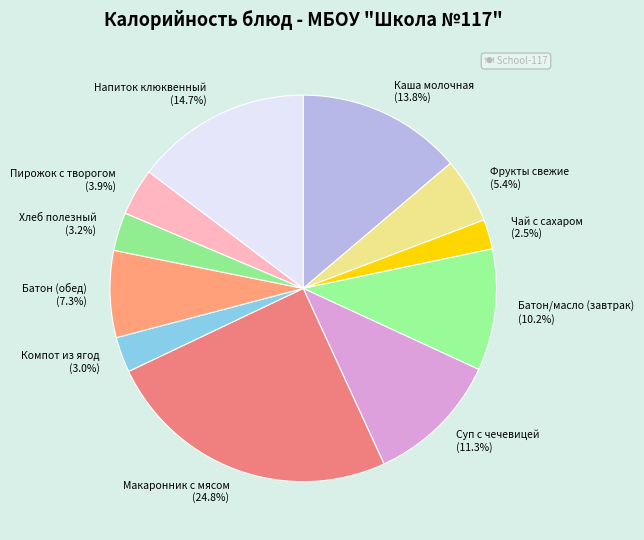

Between Хлеб полезный and Батон/масло (завтрак), which is larger?

Батон/масло (завтрак)